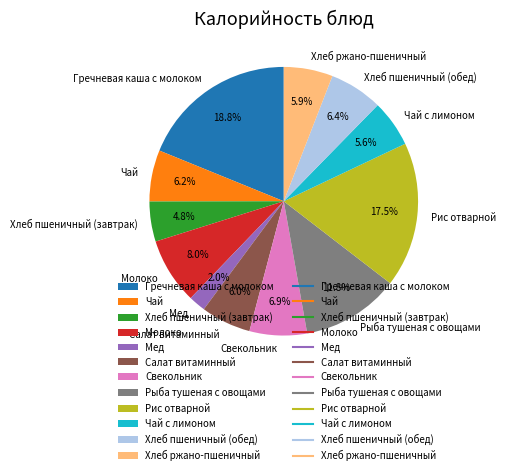

Between Рыба тушеная с овощами and Чай, which is larger?

Рыба тушеная с овощами